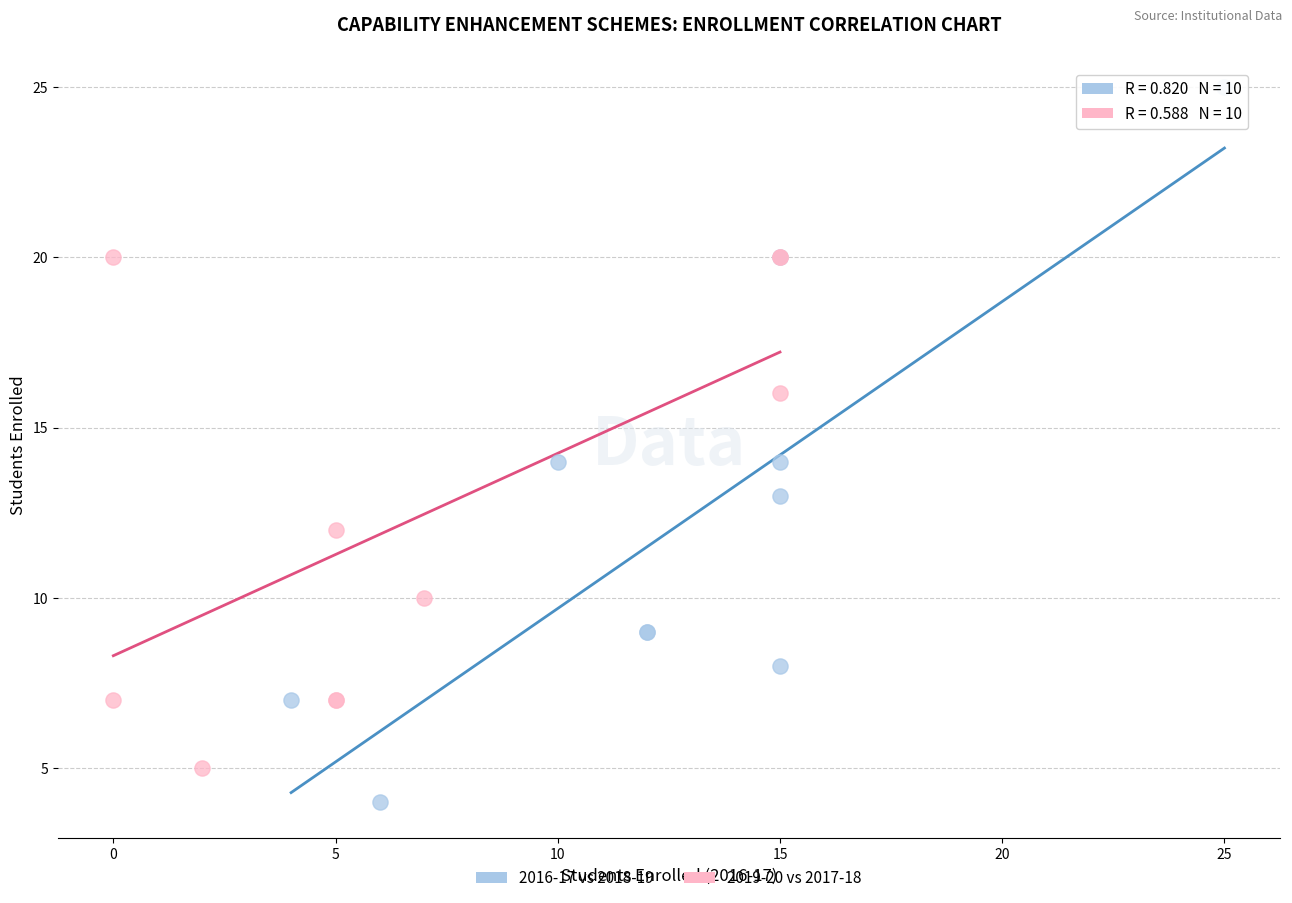

Which series has the largest Y range (max minus min)?

2016-17 vs 2018-19